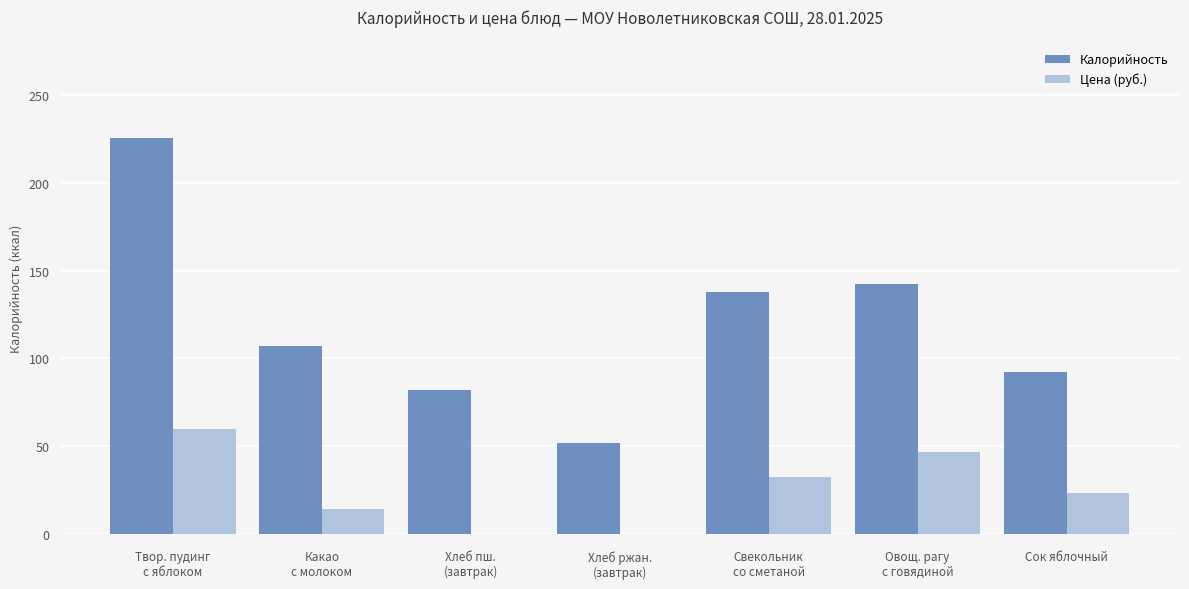

What is the difference between the Калорийность values at Хлеб ржан.
(завтрак) and Сок яблочный?

40.2